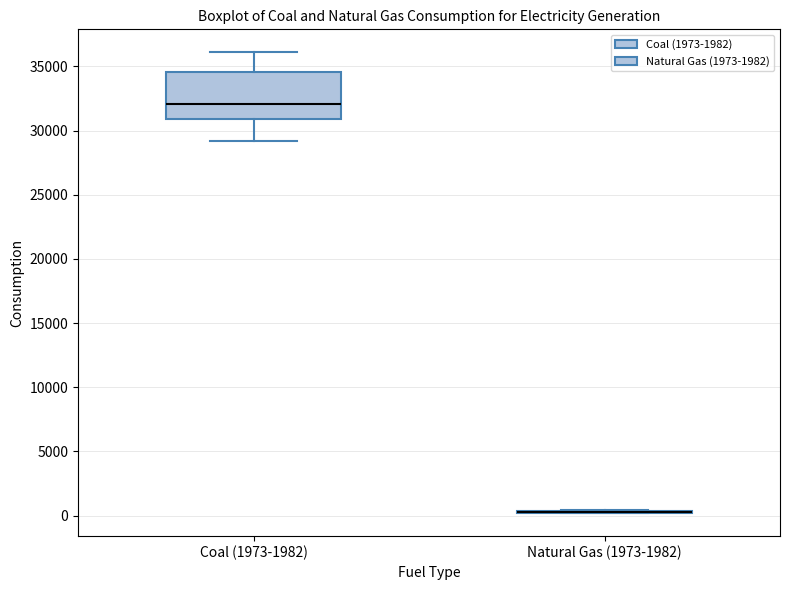

Reading left to right, transcribe this box plot: for each box, give where its median line is, the range the box spans, and where its two whiskers end, as read against the y-axis. The values are not printed on the chart, so give them approximately, as read against the axis.

Coal (1973-1982): median 32000, box 31000 to 34500, whiskers 29000 to 36000
Natural Gas (1973-1982): box collapsed to a line at 500, whiskers 0 to 500